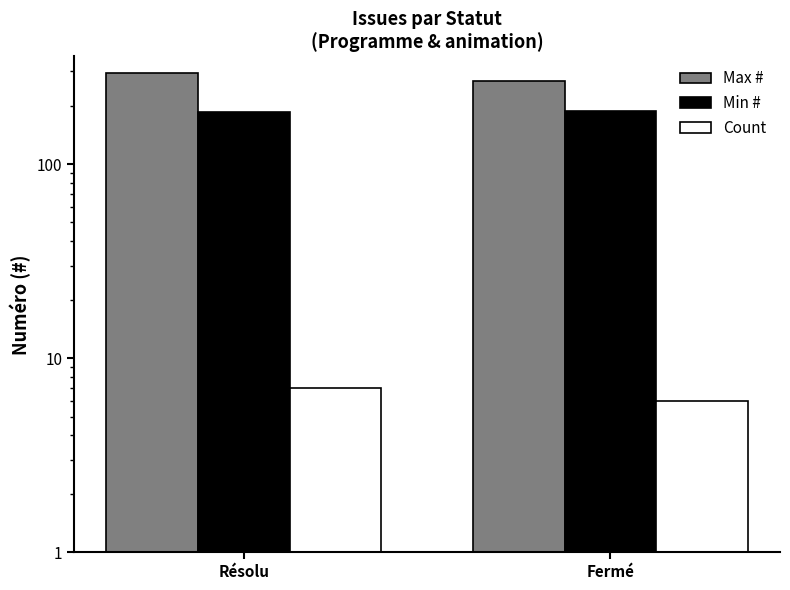

Which series changed the most between Résolu and Fermé?

Max #